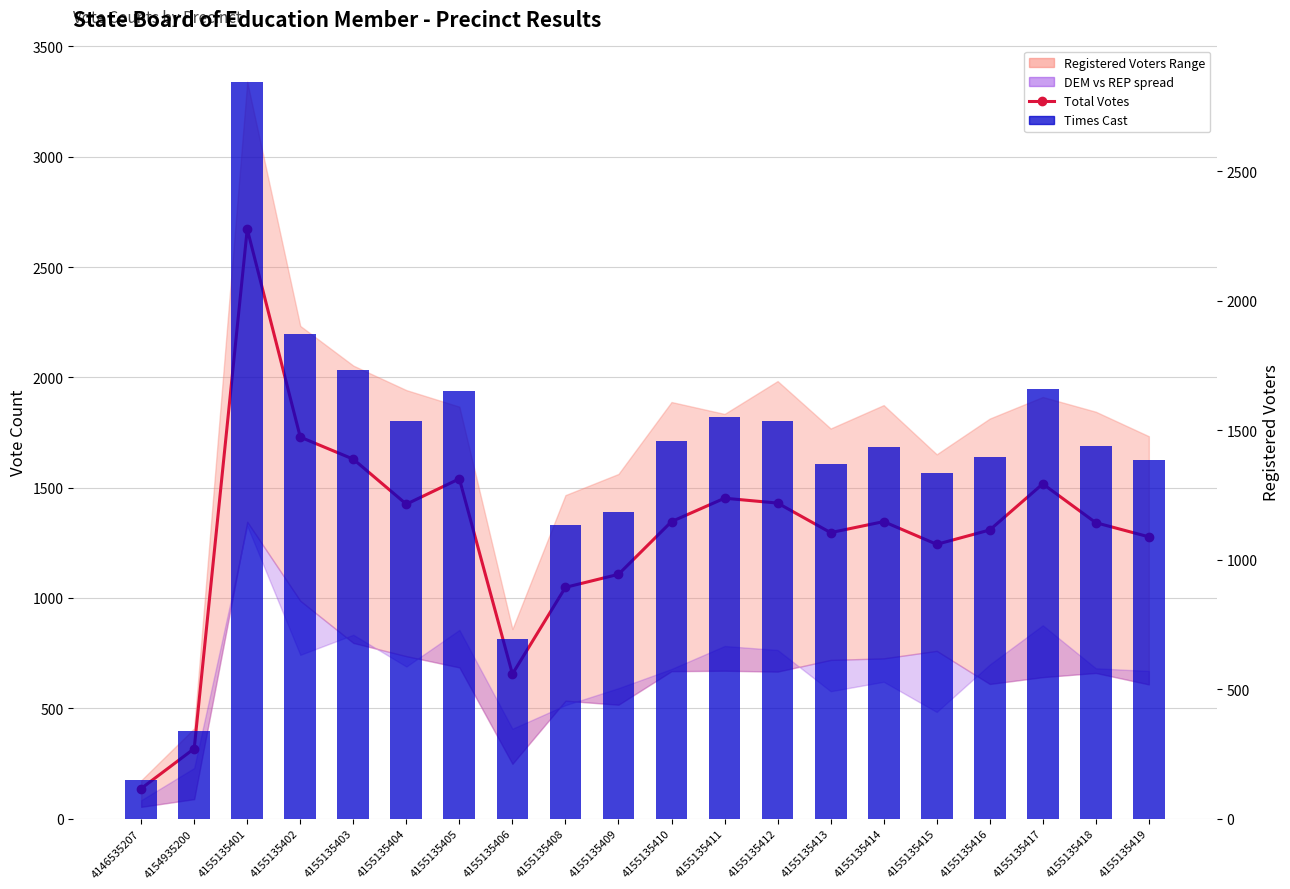

What is the value of the Times Cast bar at the 13th from the left?

1534